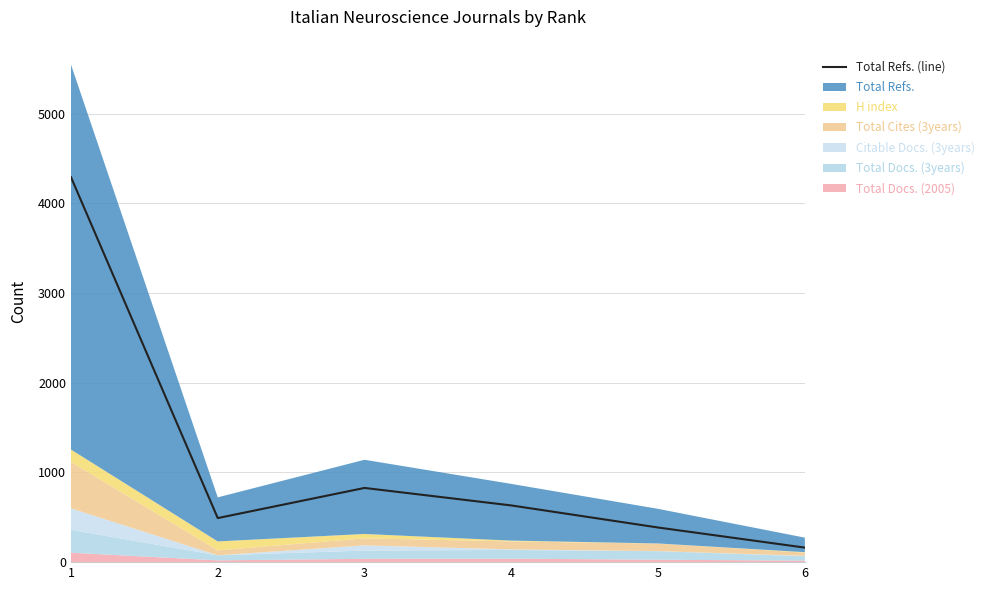

Reading right to left, what are all the values shown in this chart?

6=162	5=386	4=632	3=827	2=491	1=4291